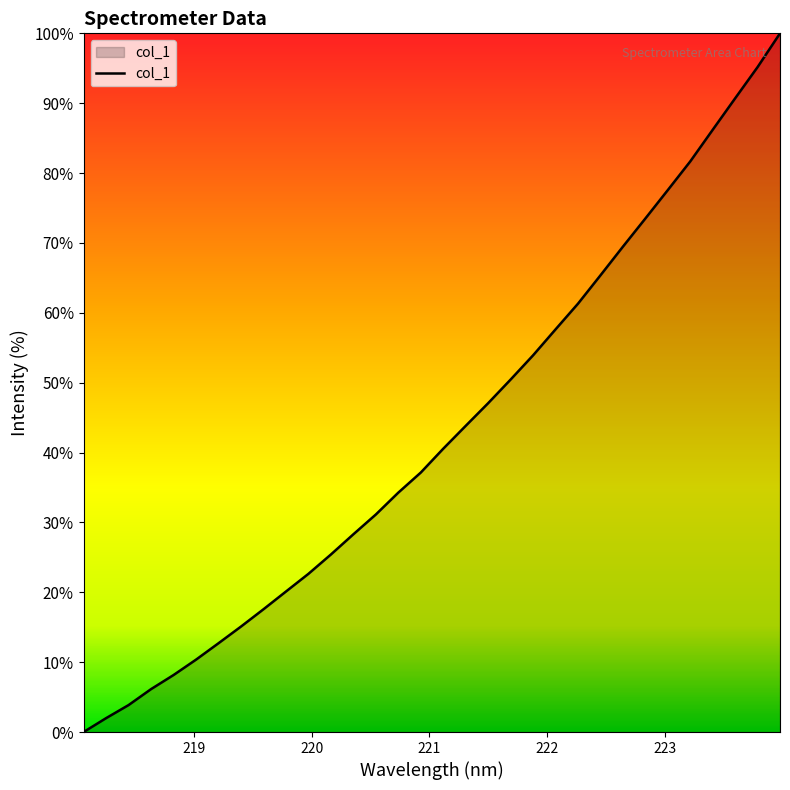

What is the maximum value shown in the chart?

100.0